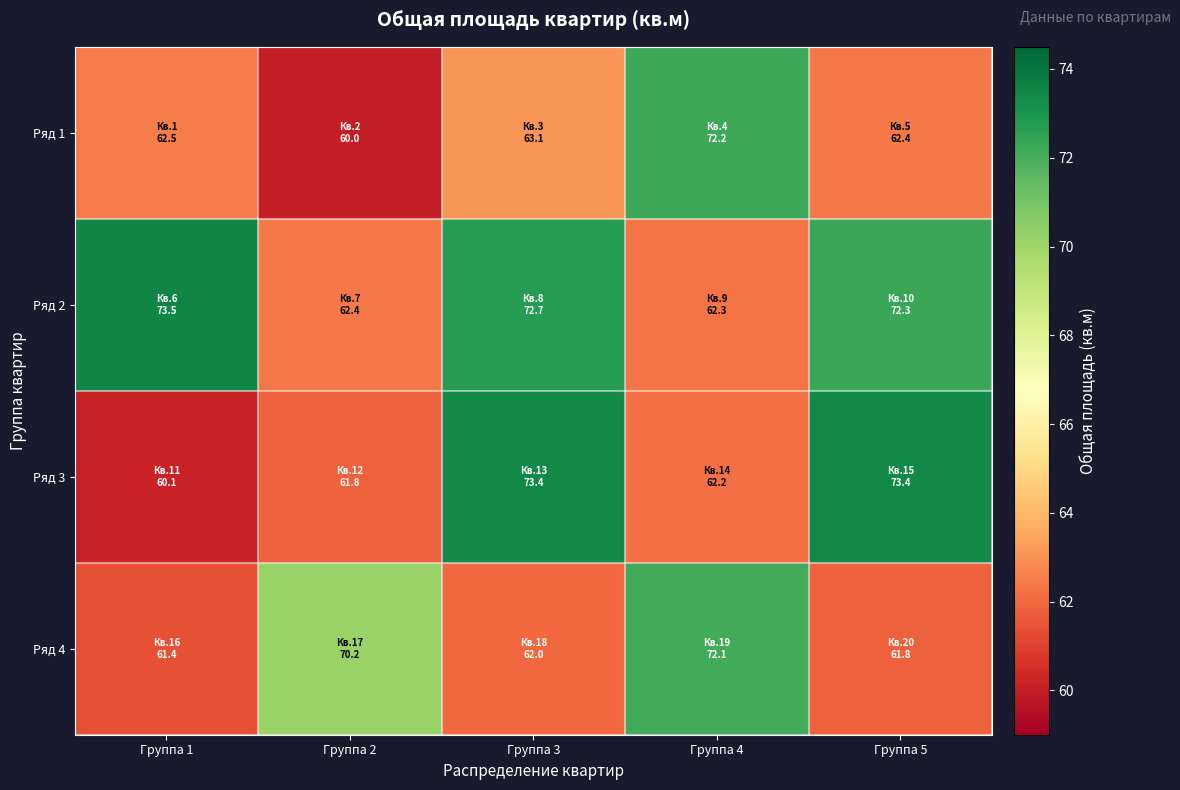

Count the number of data series in this chart.

4